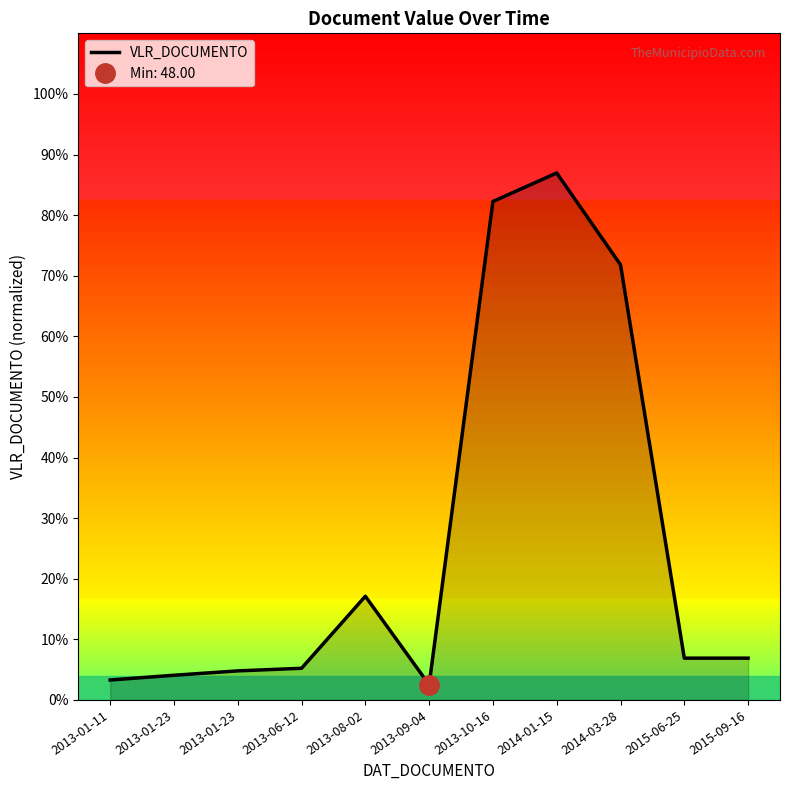

What is the difference between the maximum and minimum values?

84.4